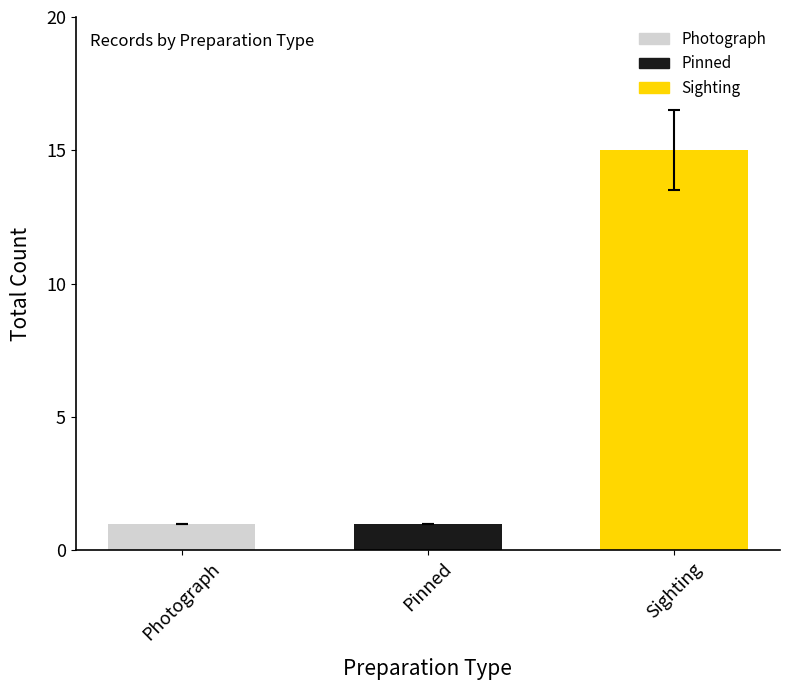

What is the label of the 2nd bar from the left?

Pinned